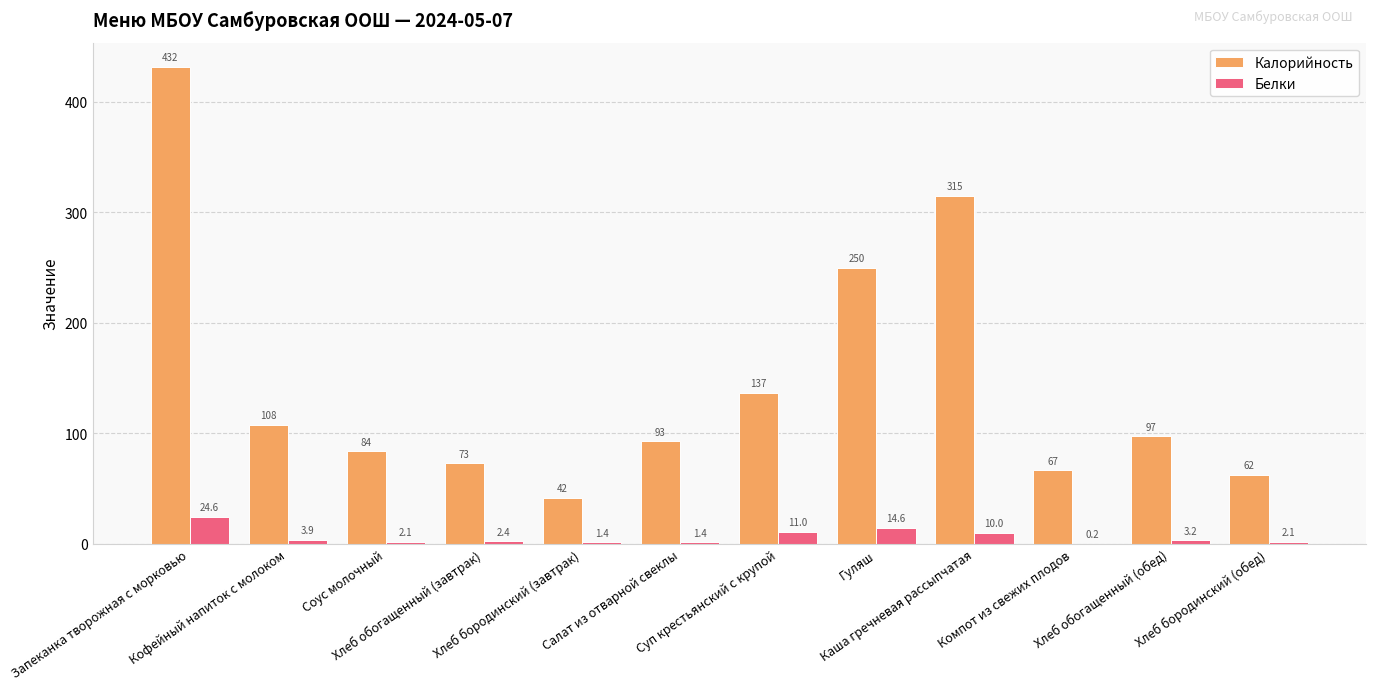

Which series has the largest total across all categories?

Калорийность